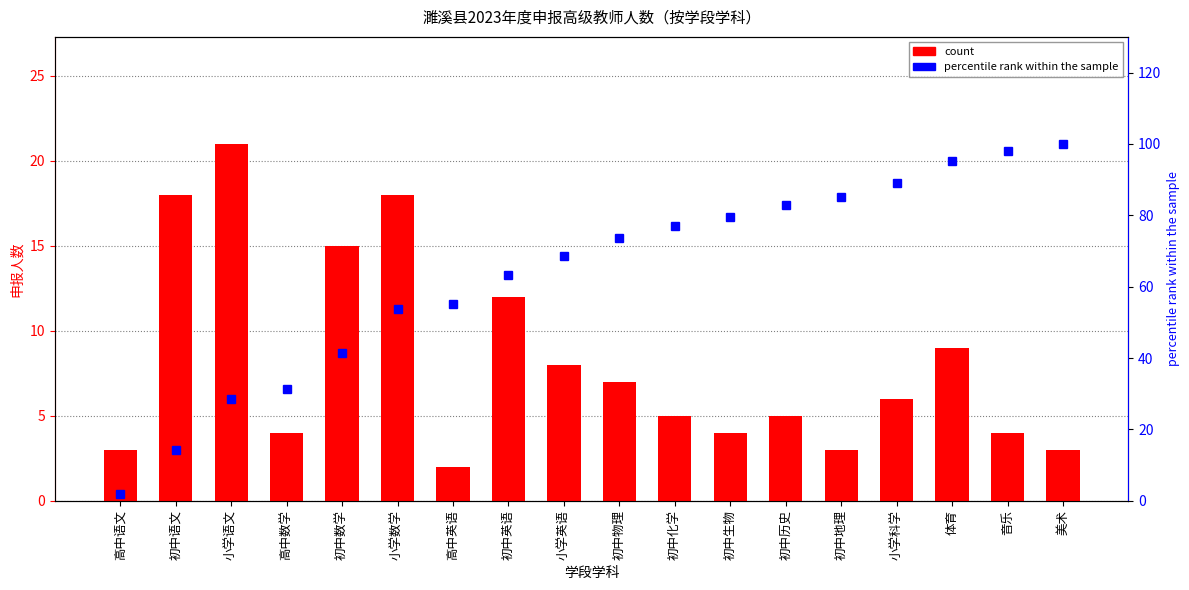

What is the minimum value shown in the chart?

2.0